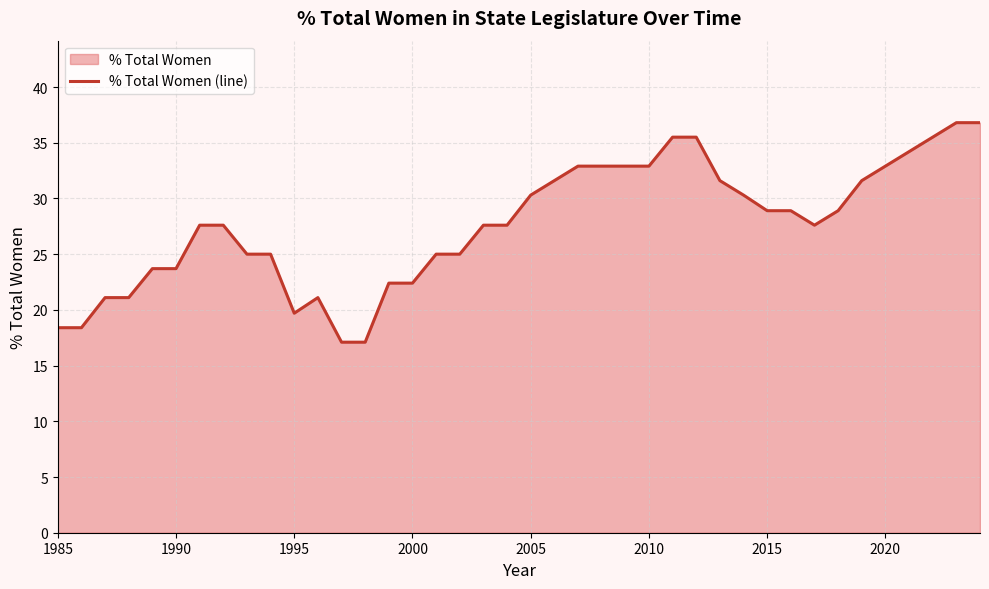

What is the smallest value displayed?

17.1